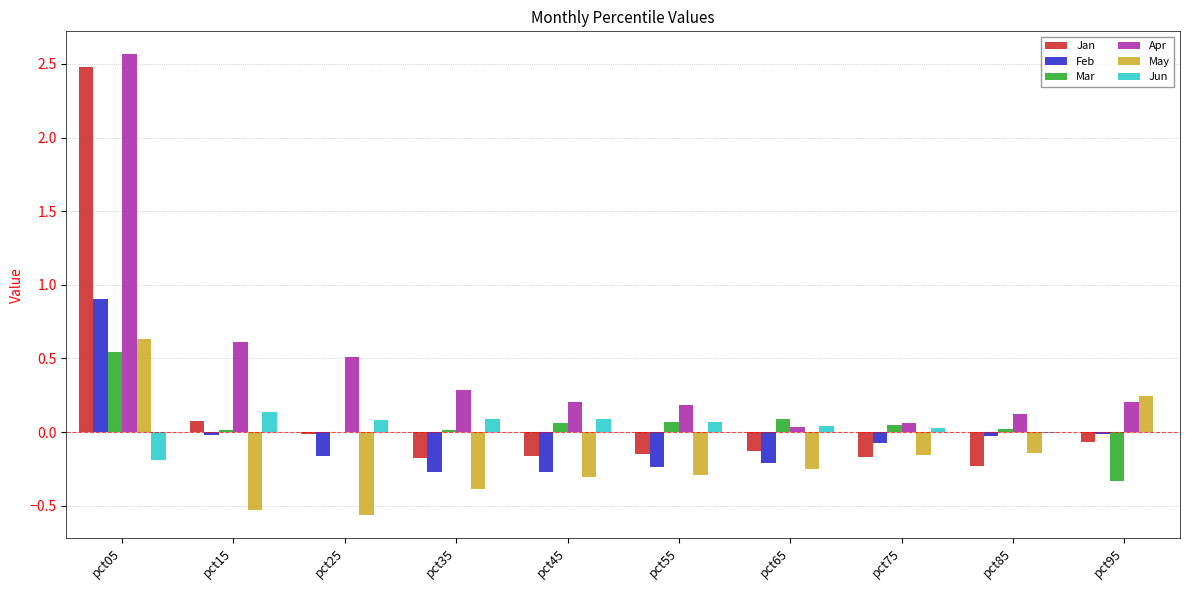

At which label does Apr reach its peak?

pct05